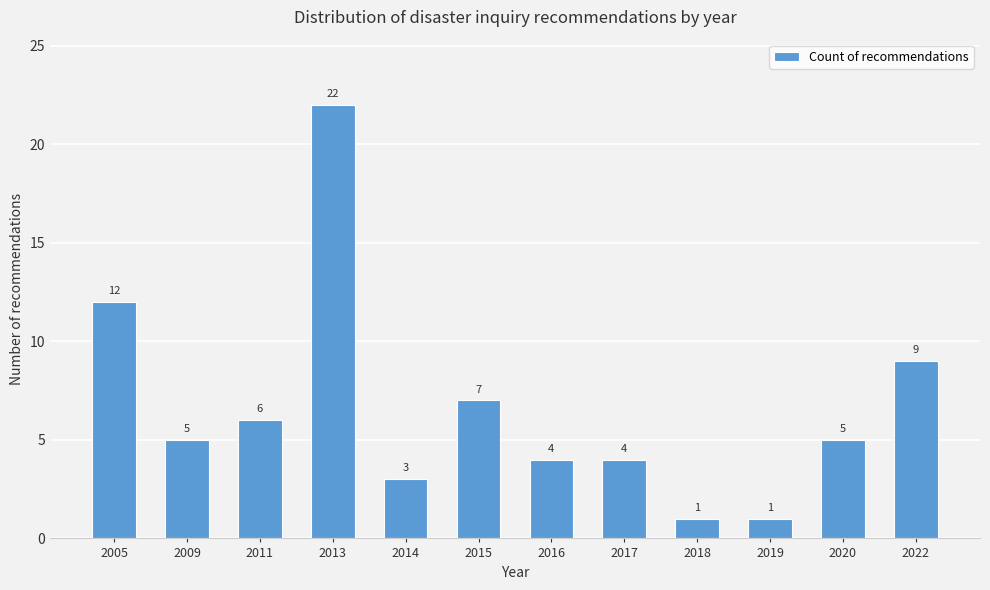

Reading left to right, list all the values displayed in this chart.

2005=12	2009=5	2011=6	2013=22	2014=3	2015=7	2016=4	2017=4	2018=1	2019=1	2020=5	2022=9